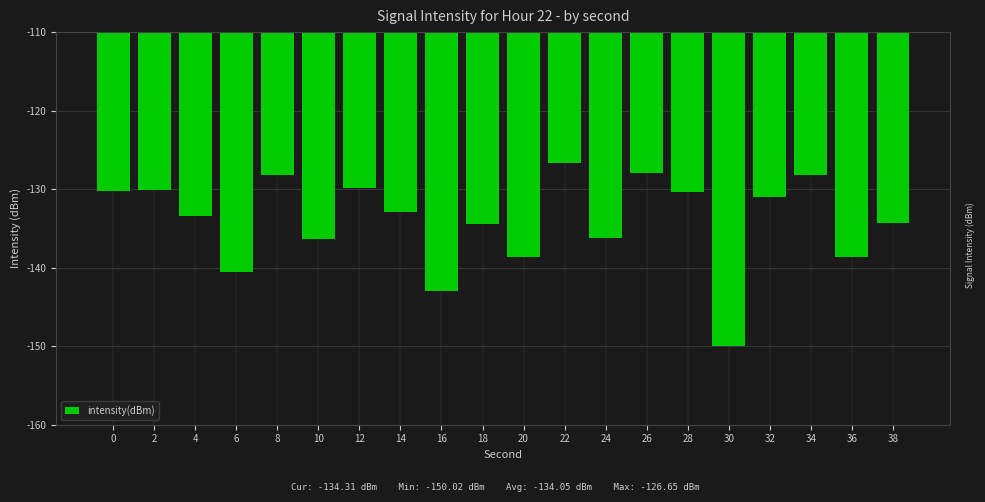

What is the approximate value at 0?

-130.3